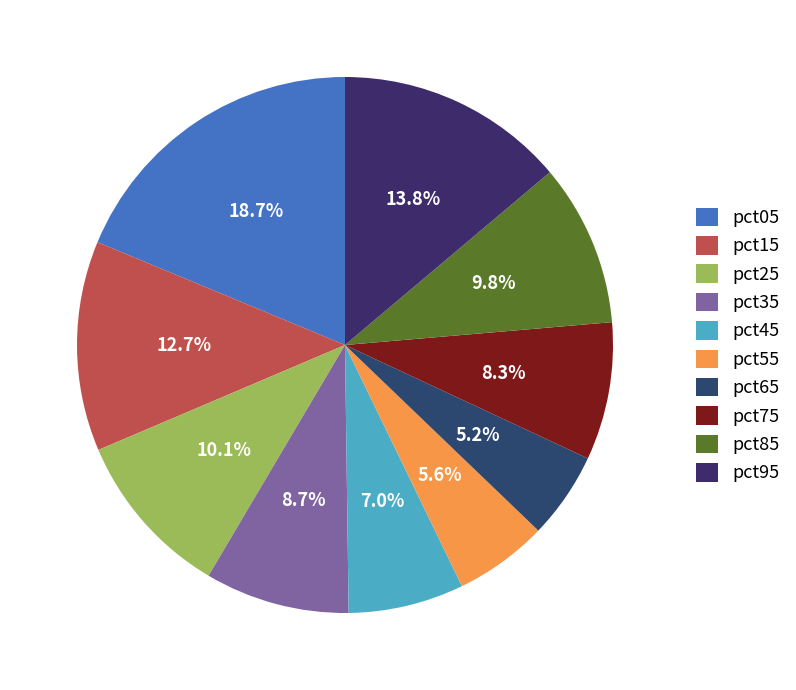

How many segments does this pie chart have?

10